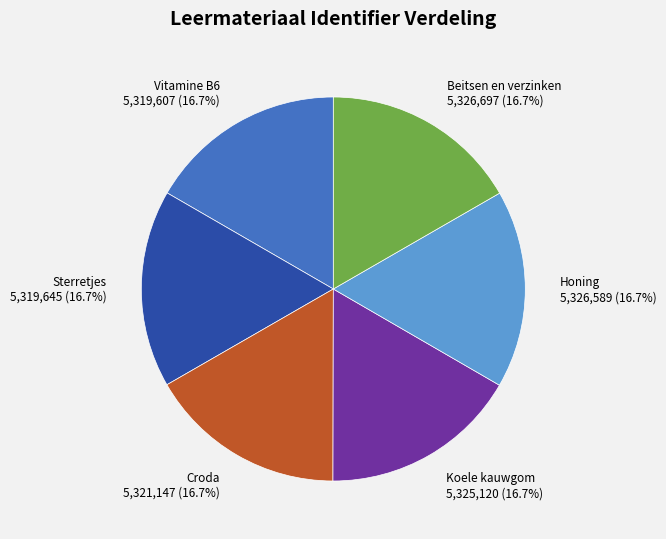

What is the total percentage of Sterretjes and Beitsen en verzinken?

33.3%